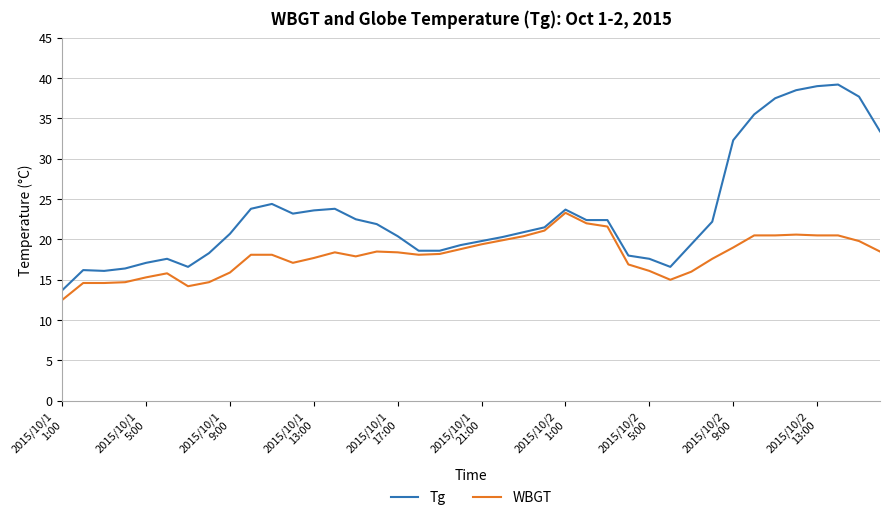

List the series in order of their overall mean, lowest first.

WBGT, Tg